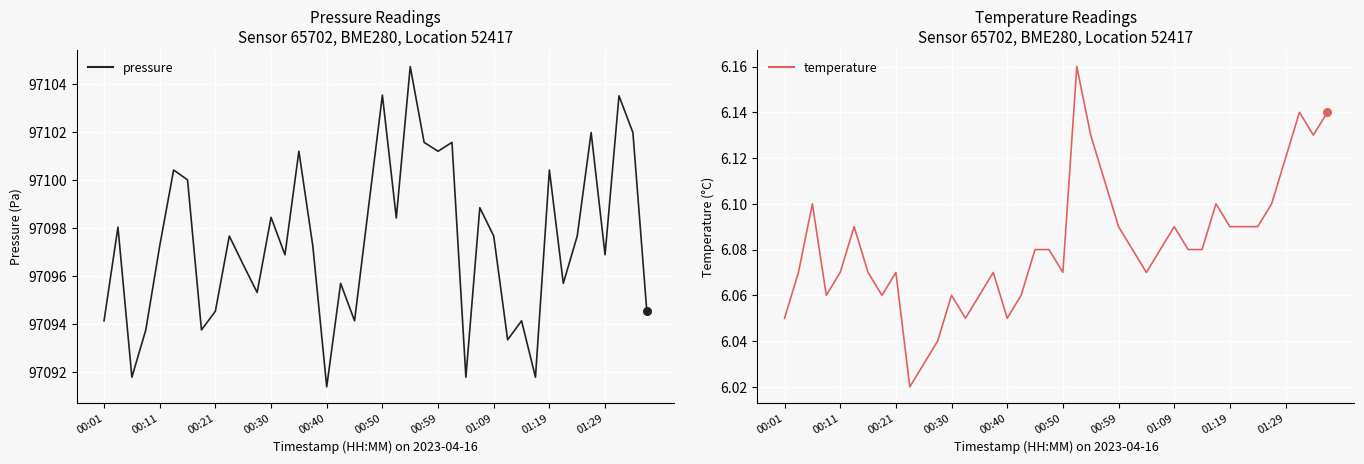

Which series contains the highest Y value?

pressure